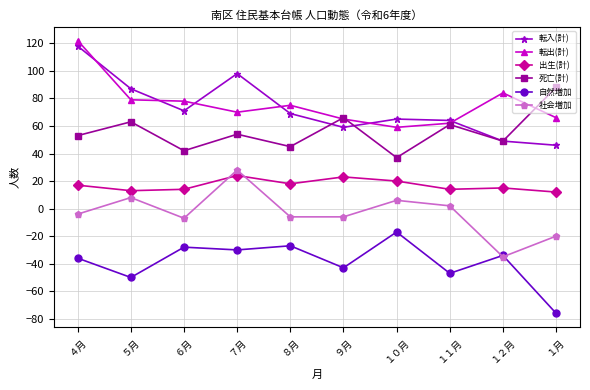

How many data points does each series have?

10